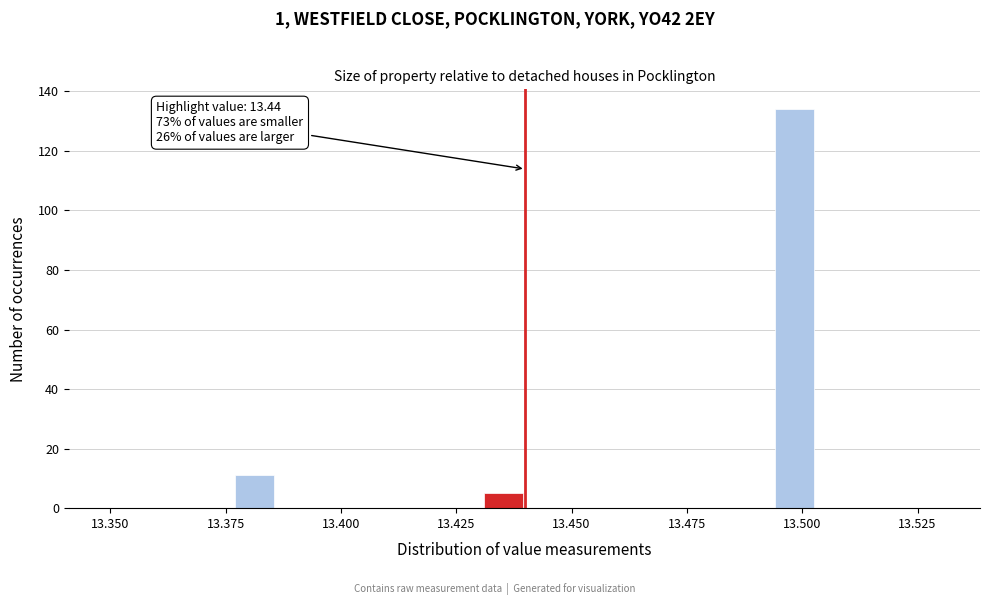

Read against the x-axis, roughly where is the centre of the tallest bar?

13.500